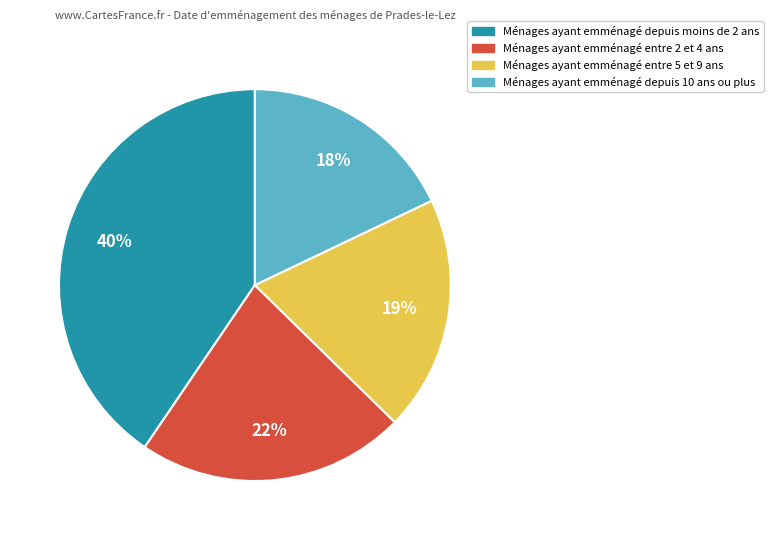

How many slices are in this pie chart?

4